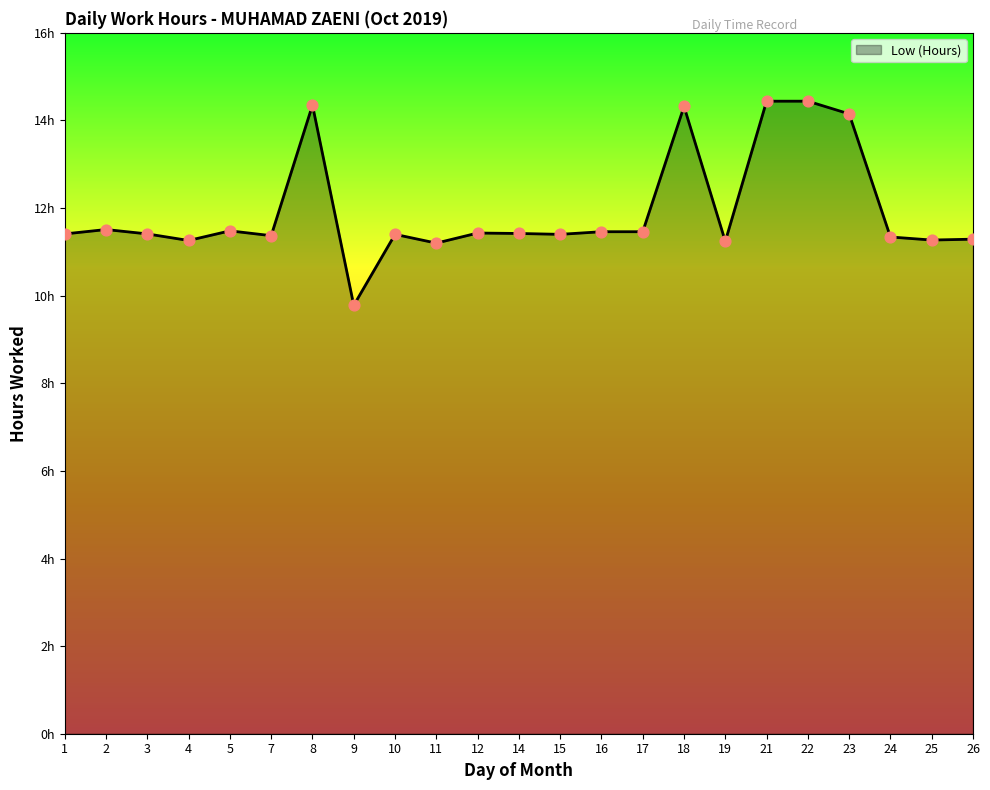

Approximately how many times larger is the value at 15 compared to 7?

1.0